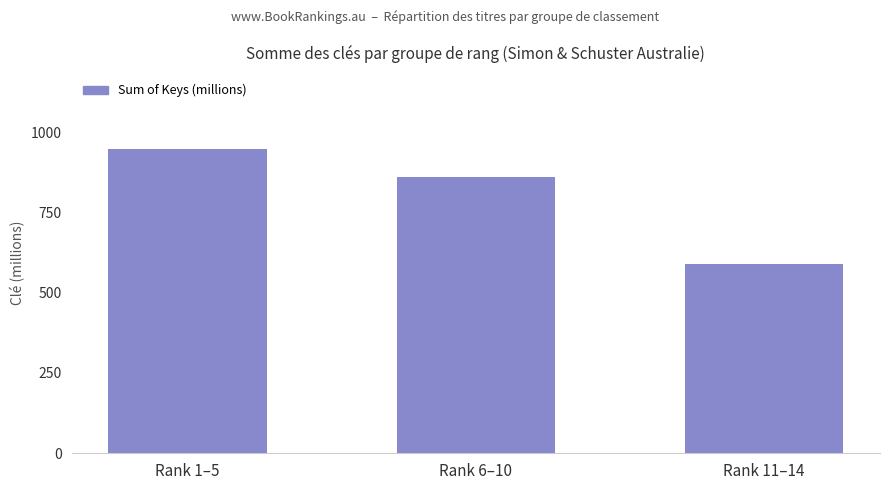

What is the difference between the values at Rank 6–10 and Rank 11–14?

271.5